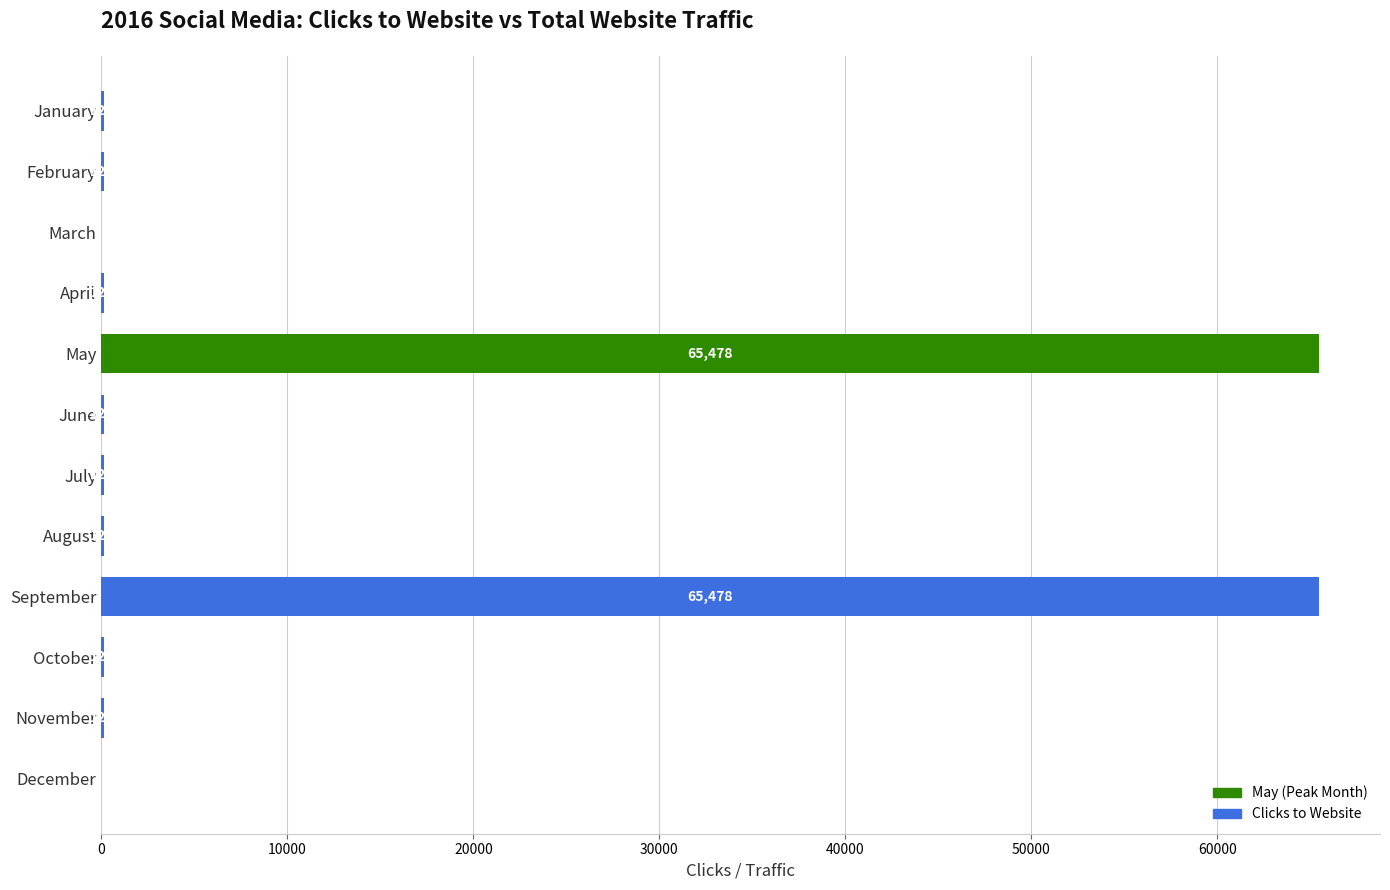

Are the bars grouped side by side (vs. stacked)?

No